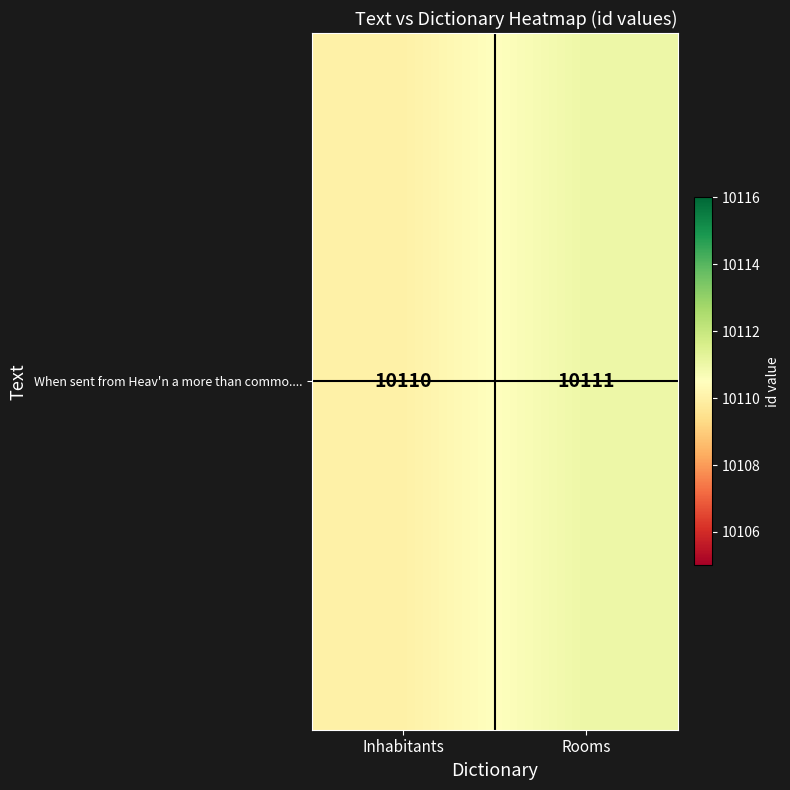

What is the average value?

10110